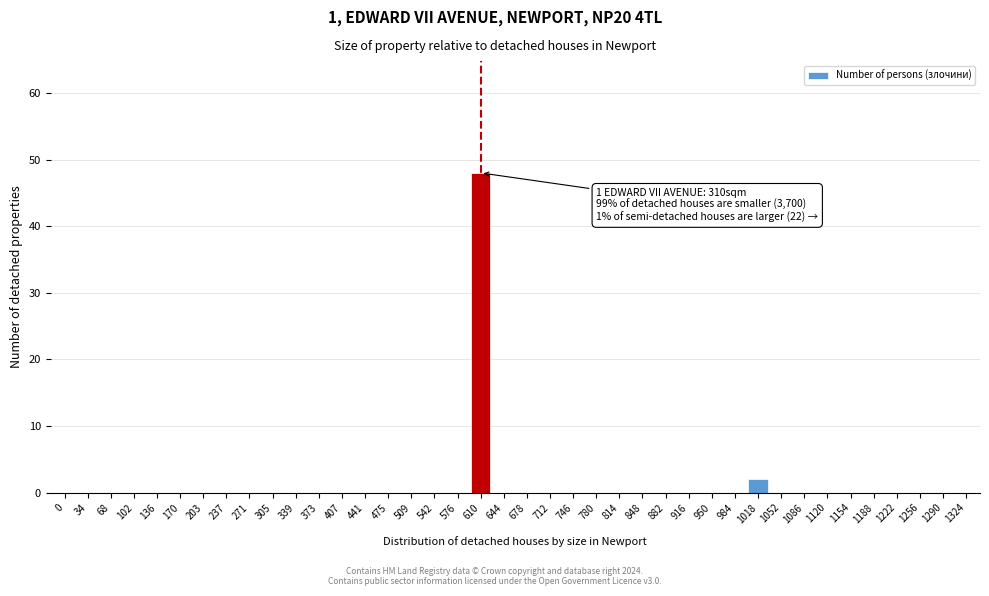

The value at 848 is 20. True or false?

False